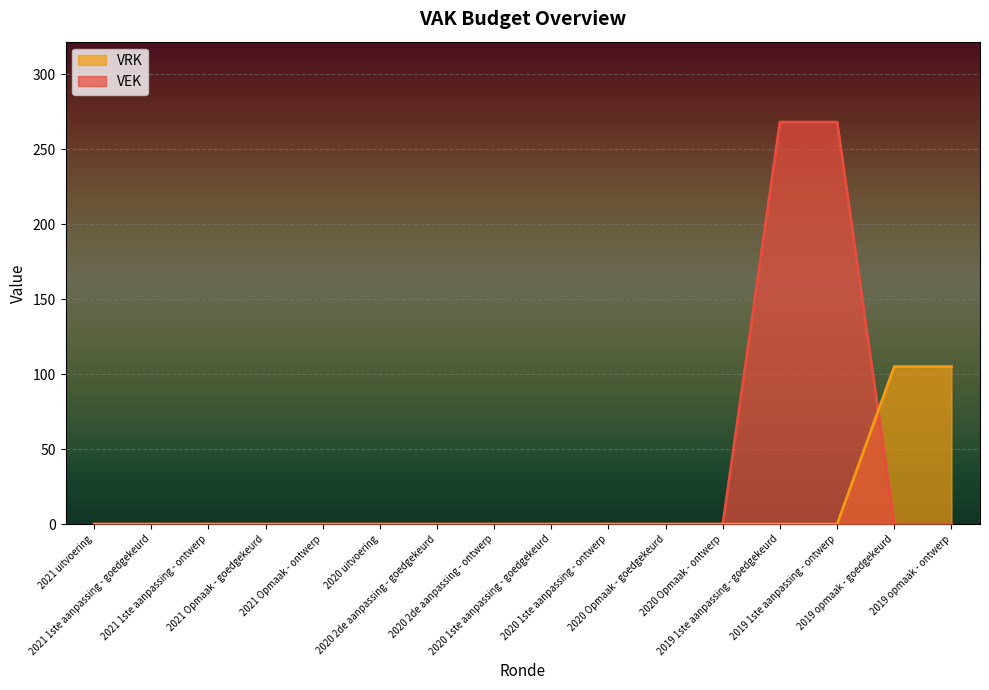

Reading left to right, what are all the values shown in this chart?

VEK: 0	0	0	0	0	0	0	0	0	0	0	0	268	268	0	0
VRK: 0	0	0	0	0	0	0	0	0	0	0	0	0	0	105	105